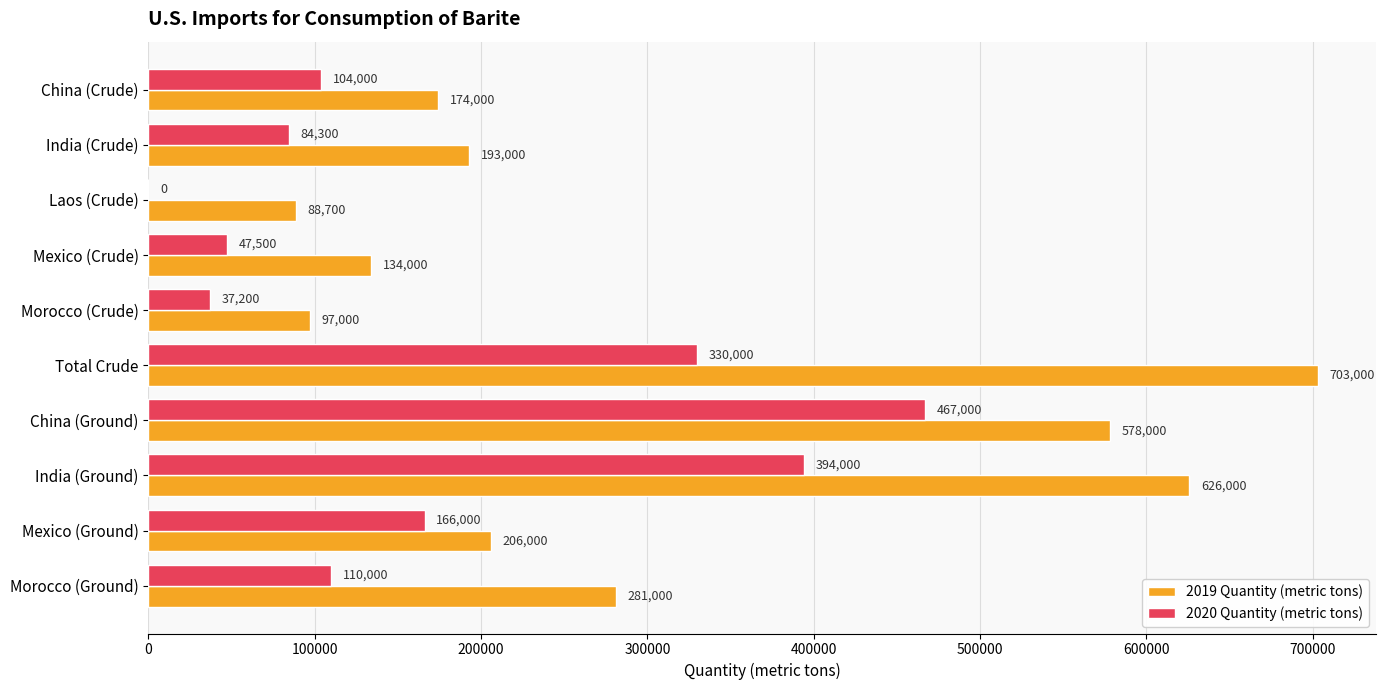

What is the sum of all 2019 Quantity (metric tons) values?

3080700